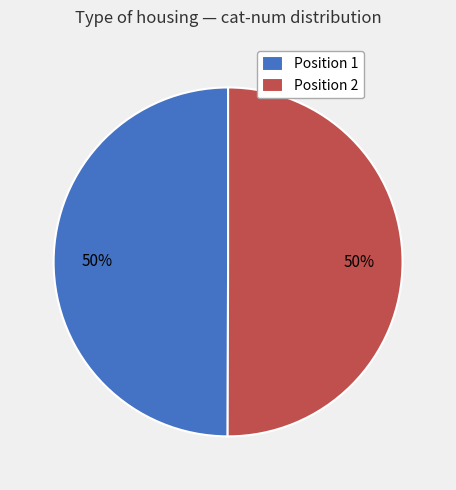

Approximately how many times larger is the value at Position 1 compared to Position 2?

1.0